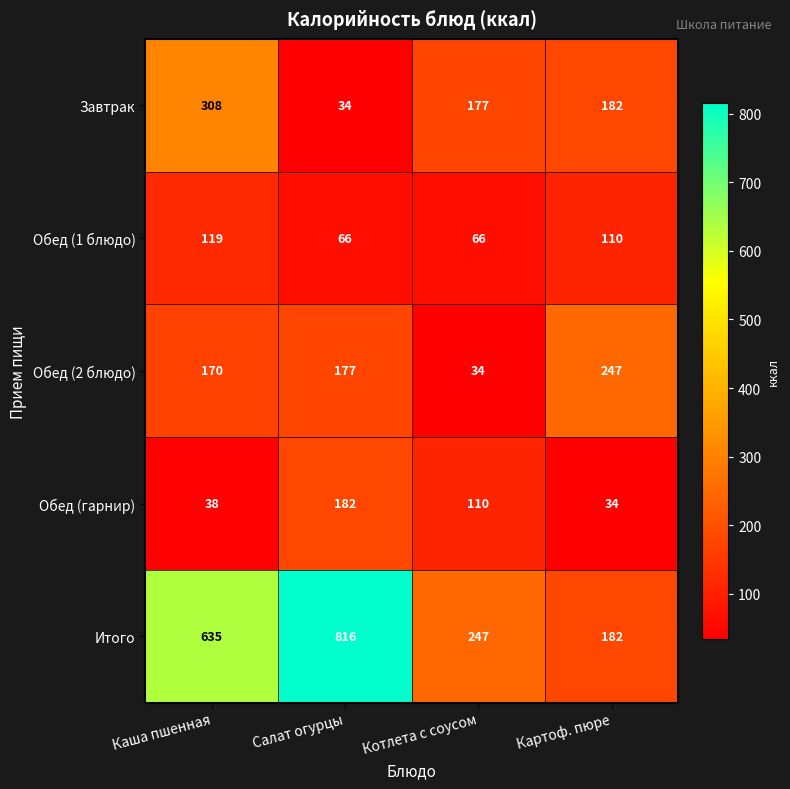

Read the Завтрак value at Картоф. пюре, to the nearest 5.

180